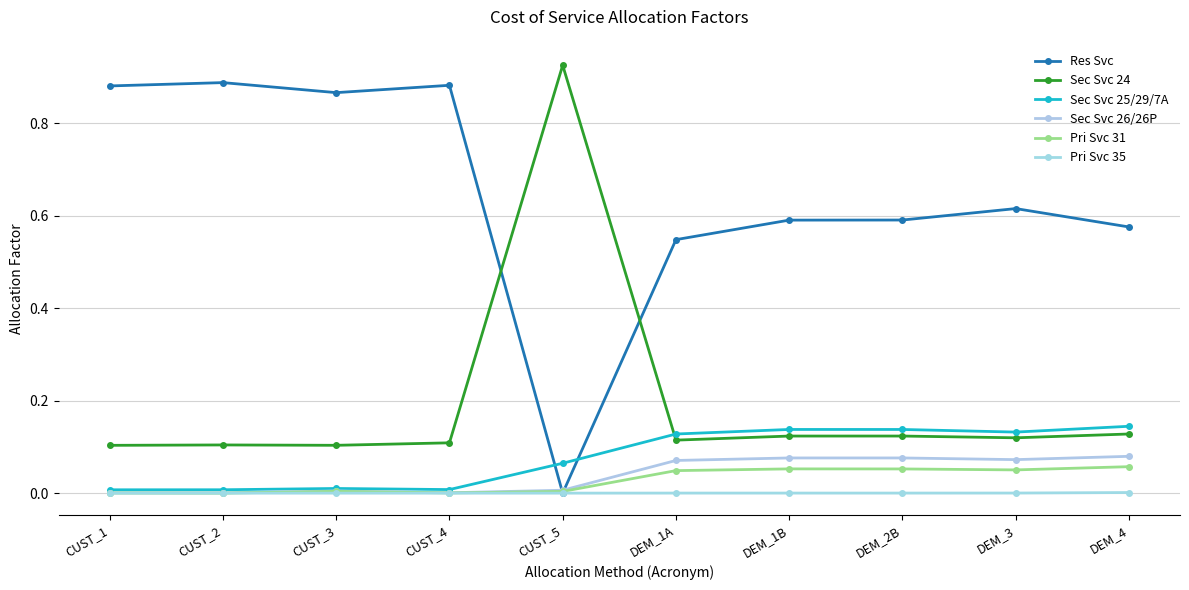

True or false: Pri Svc 35 and Sec Svc 25/29/7A intersect in this chart.

False